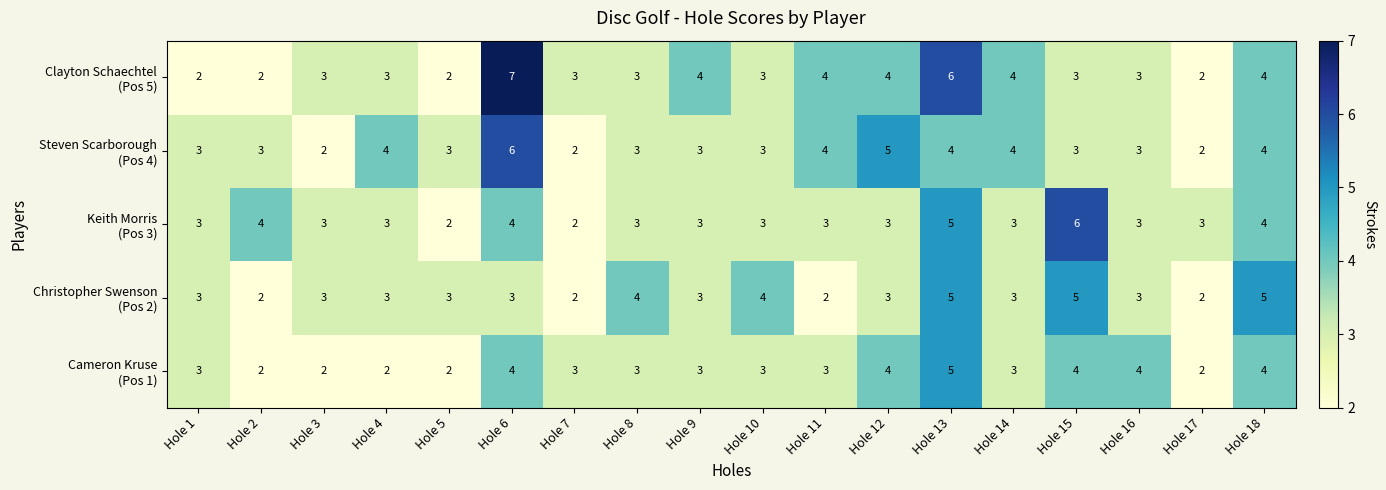

At which category is the sum across all series the highest?

Hole 13